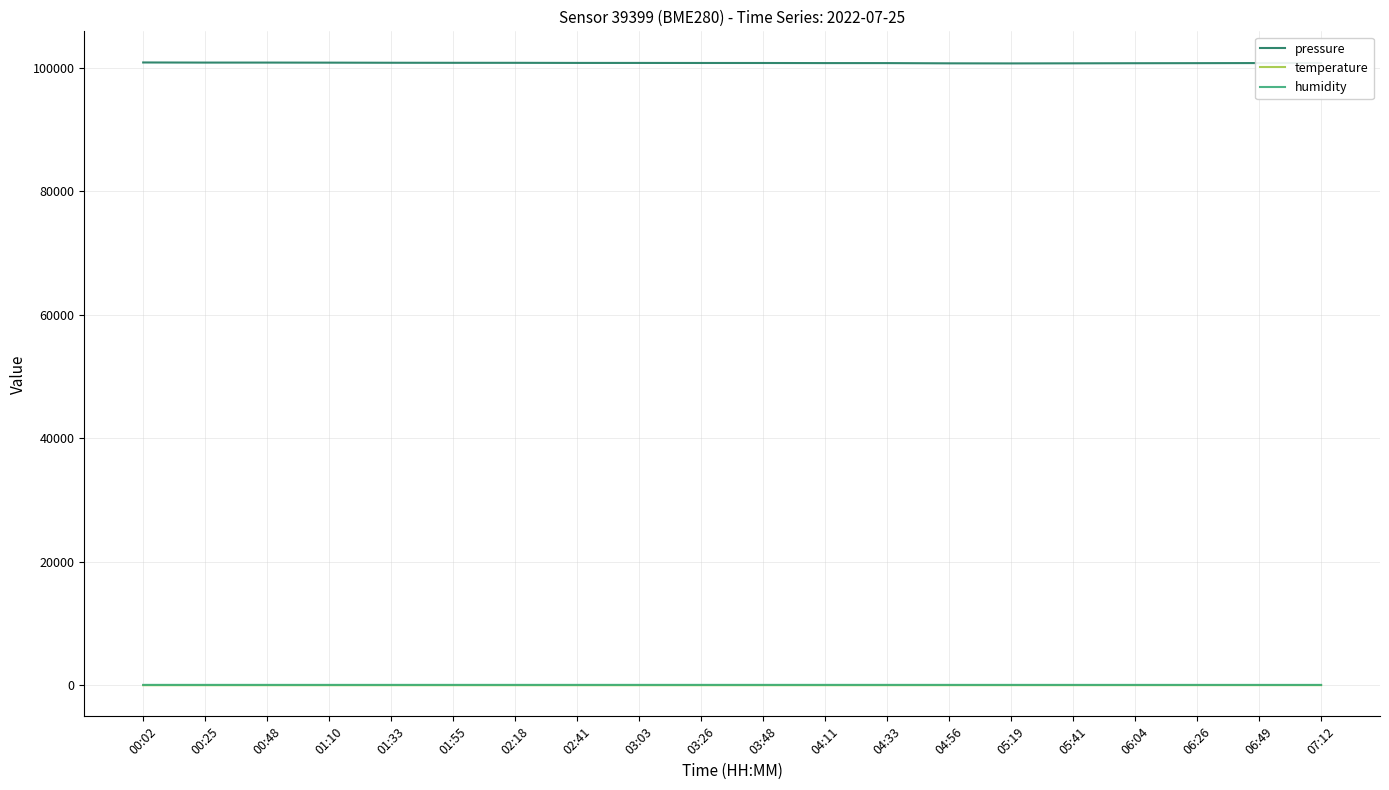

What is the greatest value displayed?

100900.6